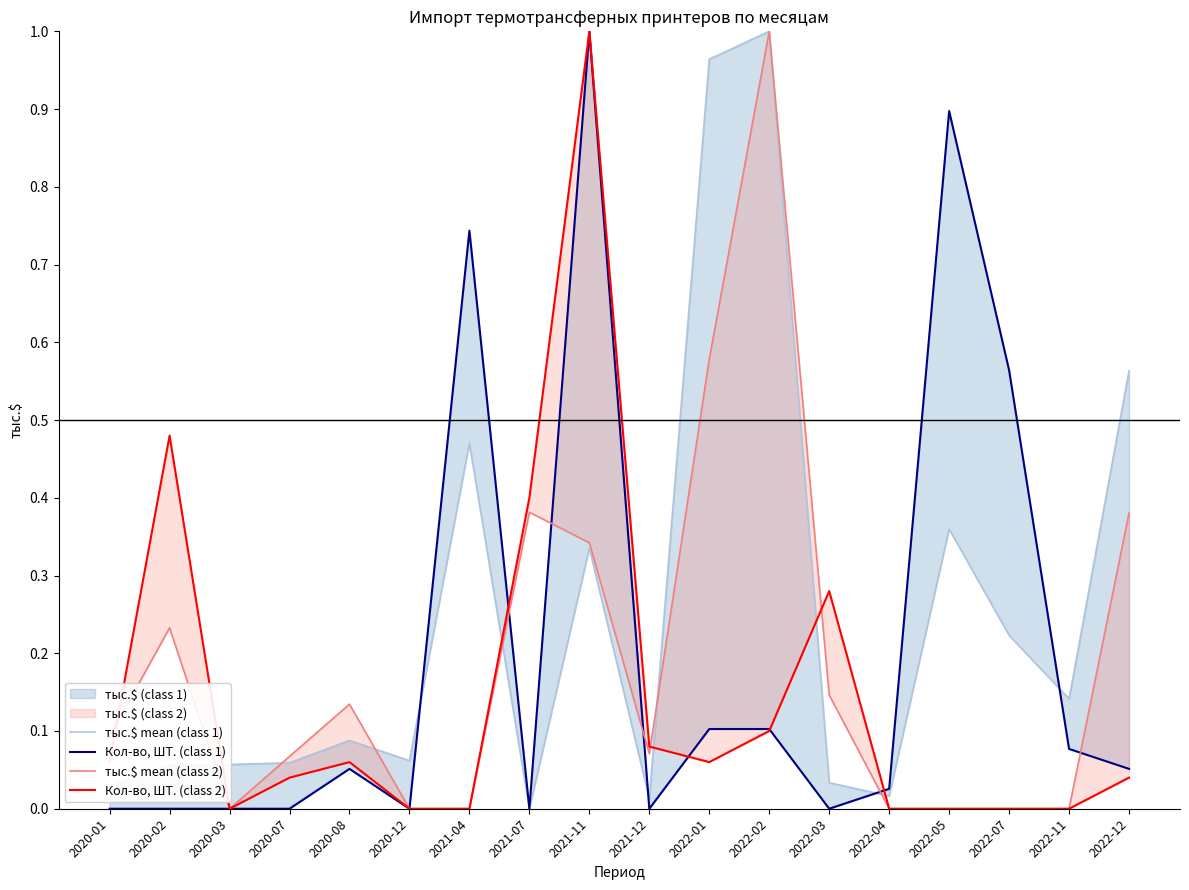

Between 2021-12 and 2022-04, which series saw the biggest shift?

Кол-во, ШТ. (class 2)